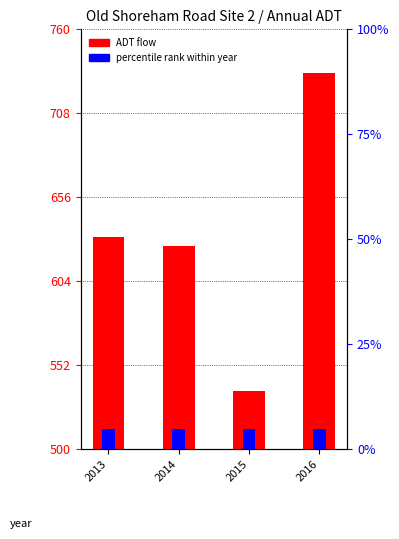

What is the difference between the maximum and second lowest values?

107.5